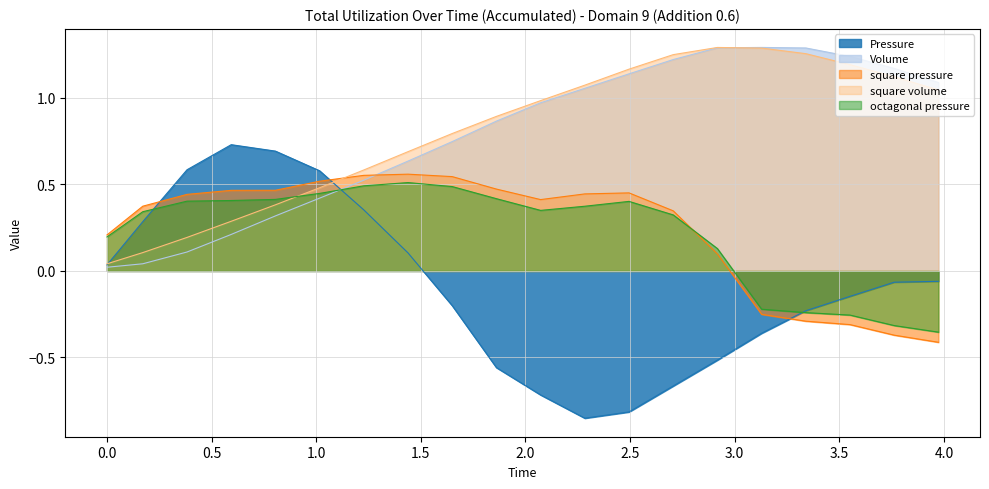

At which category does the chart reach its peak across all series?

3.12852579209217